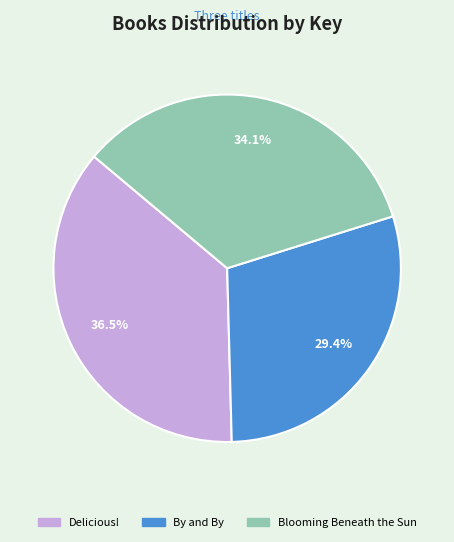

Which category has the smallest portion of the pie?

By and By